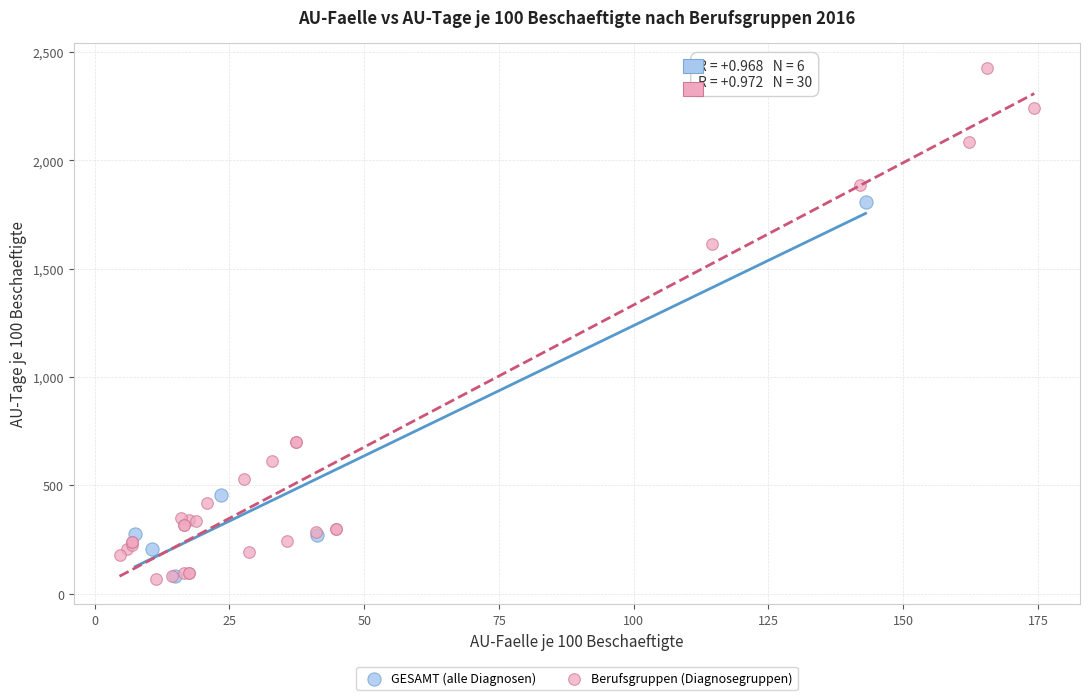

Which series reaches the maximum Y coordinate?

Berufsgruppen (Diagnosegruppen)